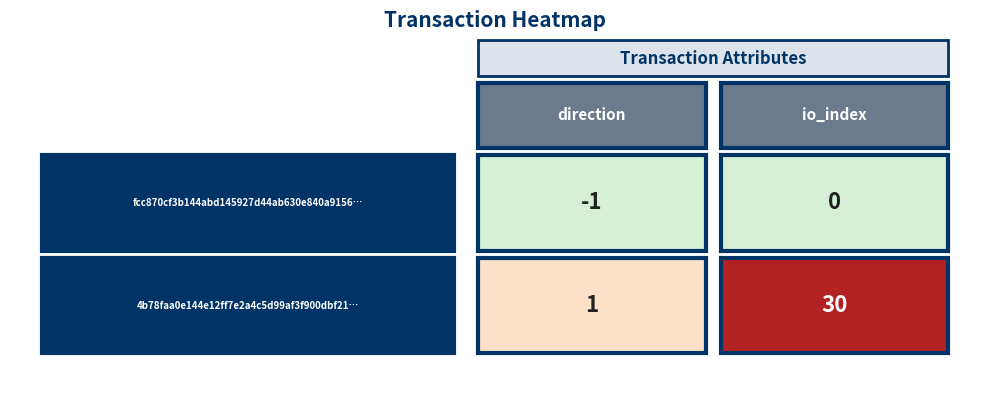

Which series has the largest total across all categories?

4b78faa0e144e12ff7e2a4c5d99af3f900dbf21